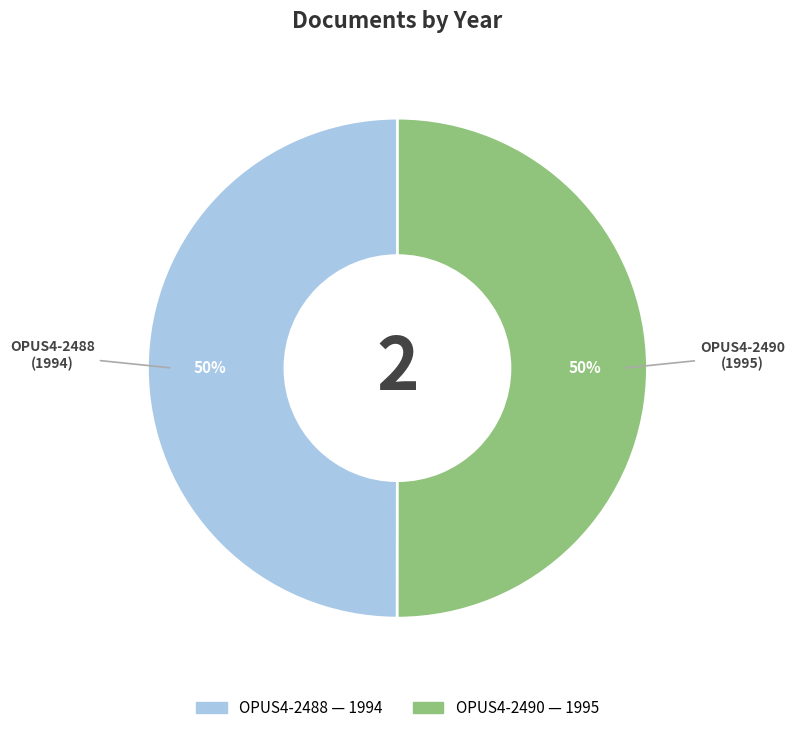

Do OPUS4-2488 and OPUS4-2490 together represent more than half of the pie?

Yes